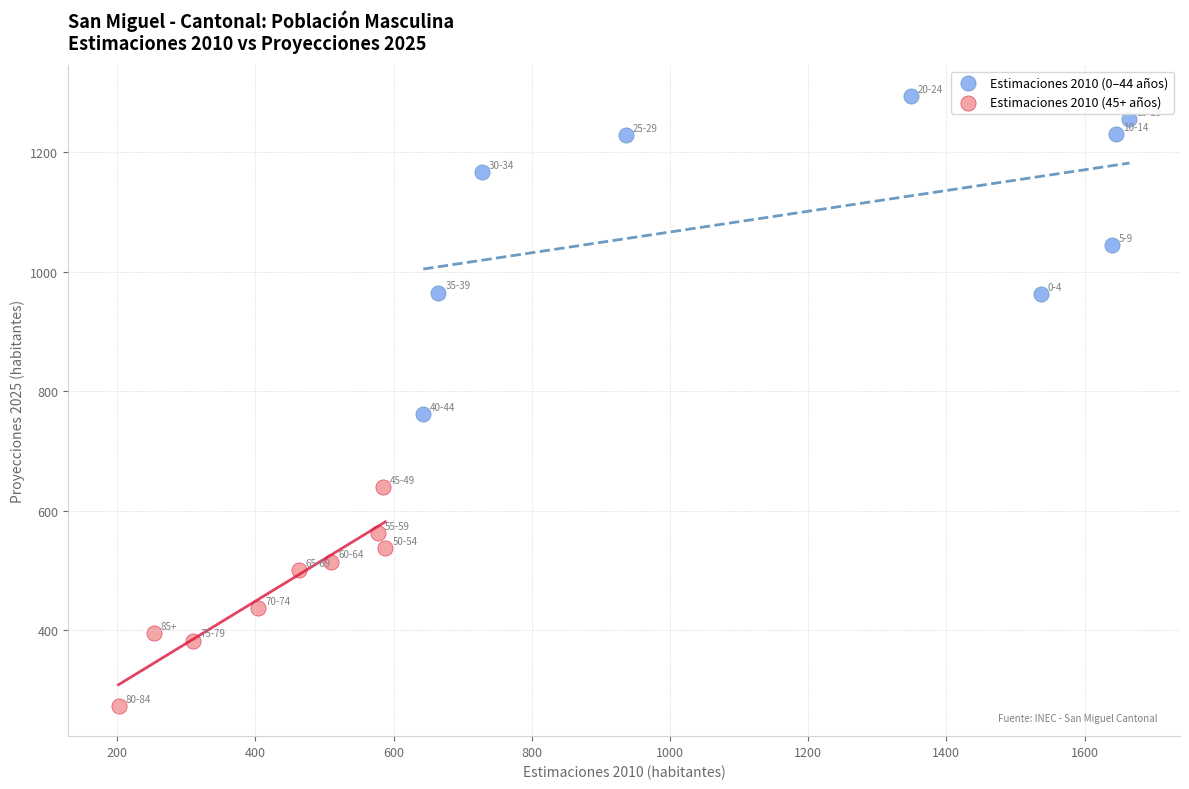

Which series contains the lowest Y value?

Estimaciones 2010 (45+ años)